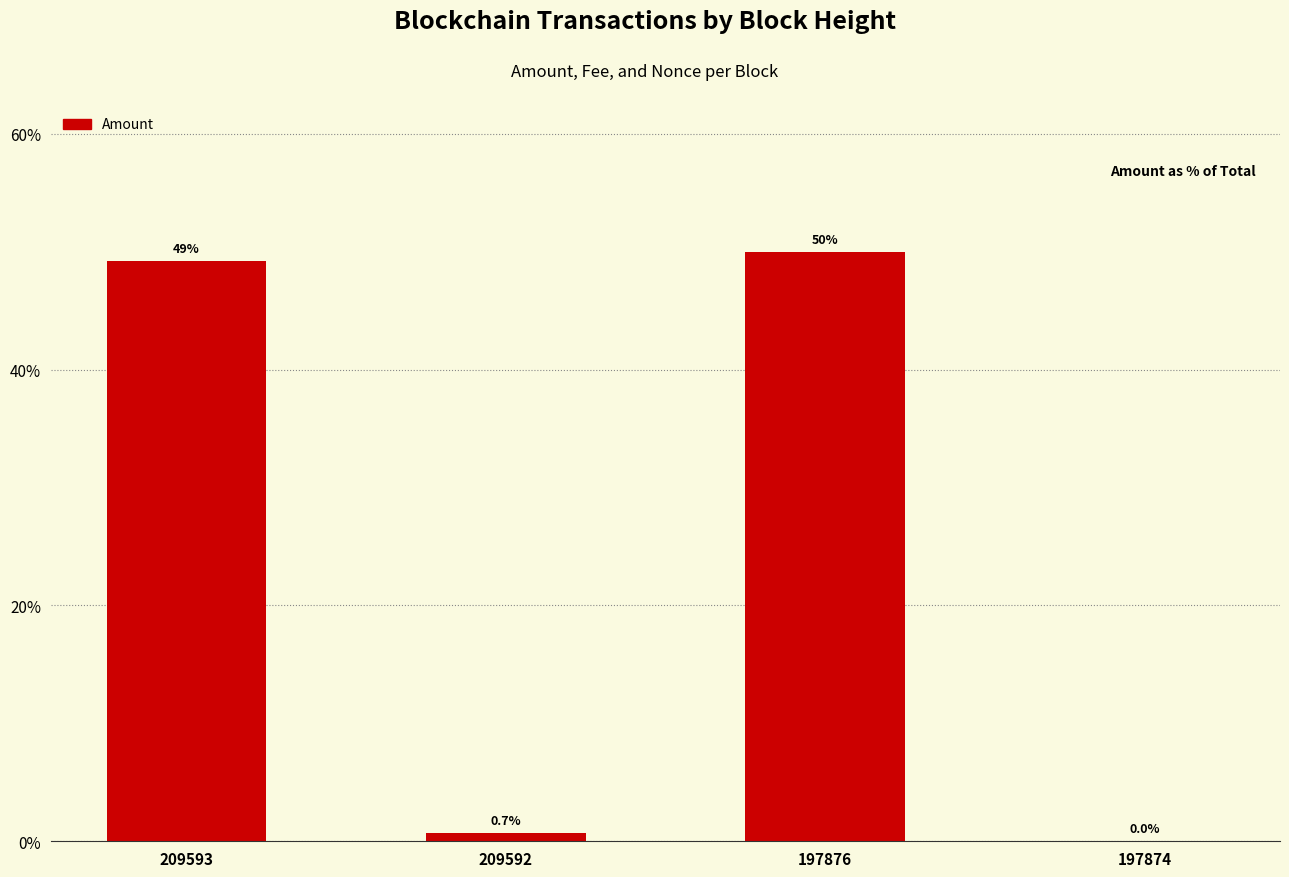

What is the change in value from 209592 to 197874?

-0.7